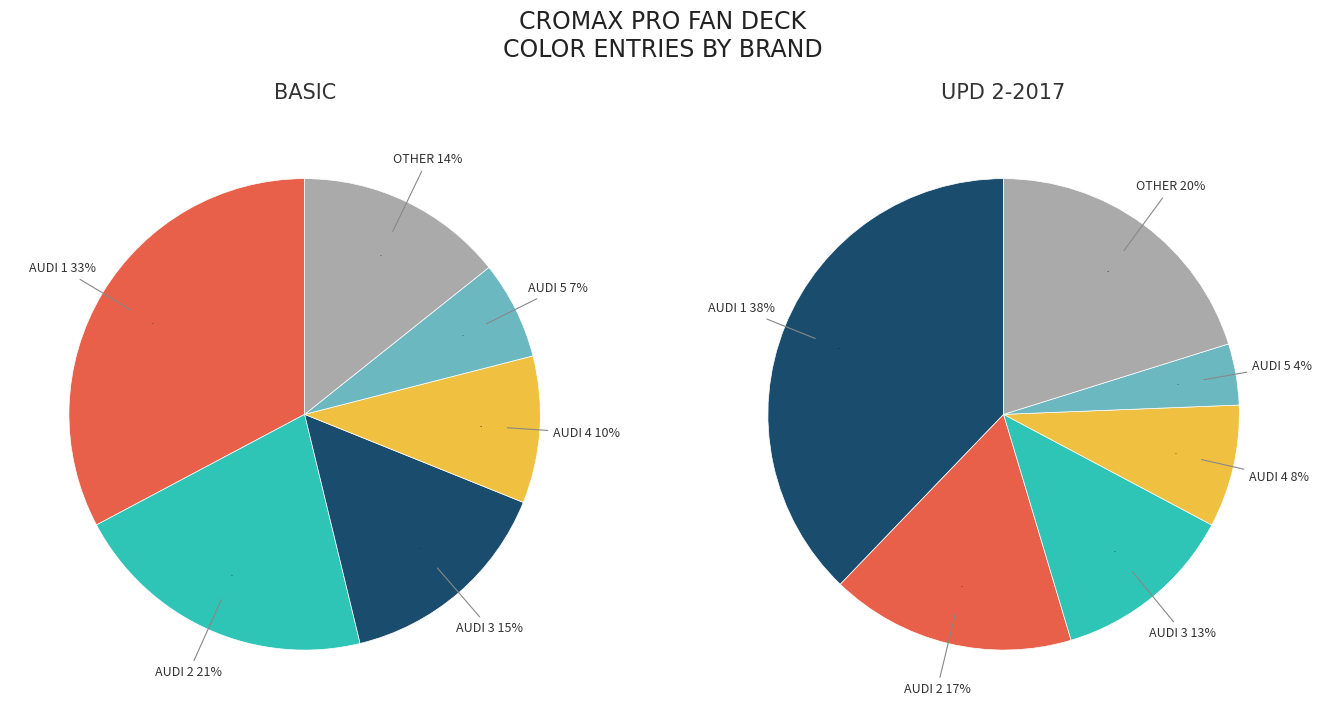

Combined, do AUDI 2 and AUDI 1 account for over 50%?

Yes